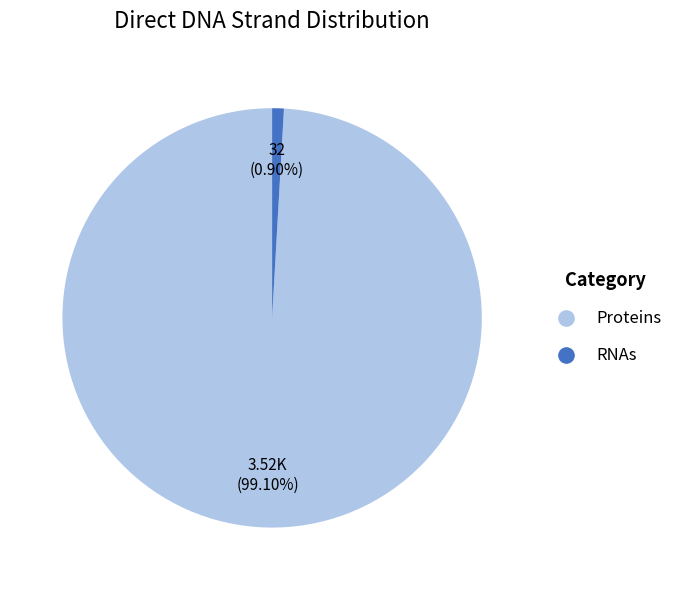

Which slice is the smallest?

RNAs